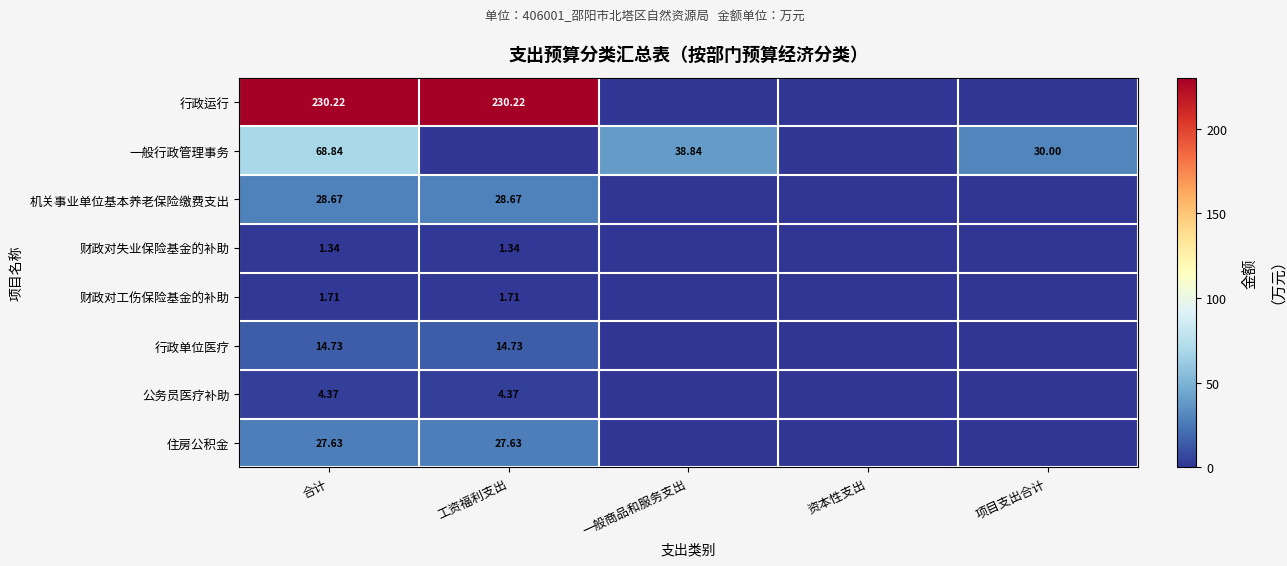

Is the value of 财政对失业保险基金的补助 at 合计 greater than the value of 住房公积金 at 工资福利支出?

No